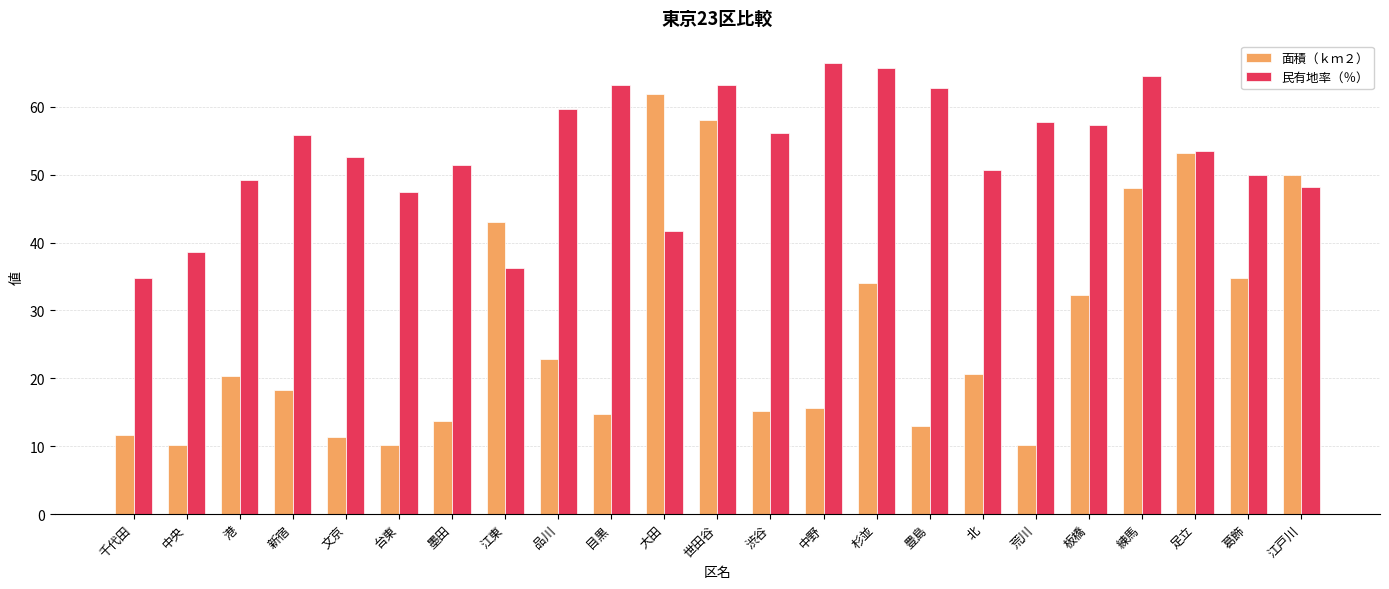

What is the average value of the 面積（ｋｍ２） series?

27.1